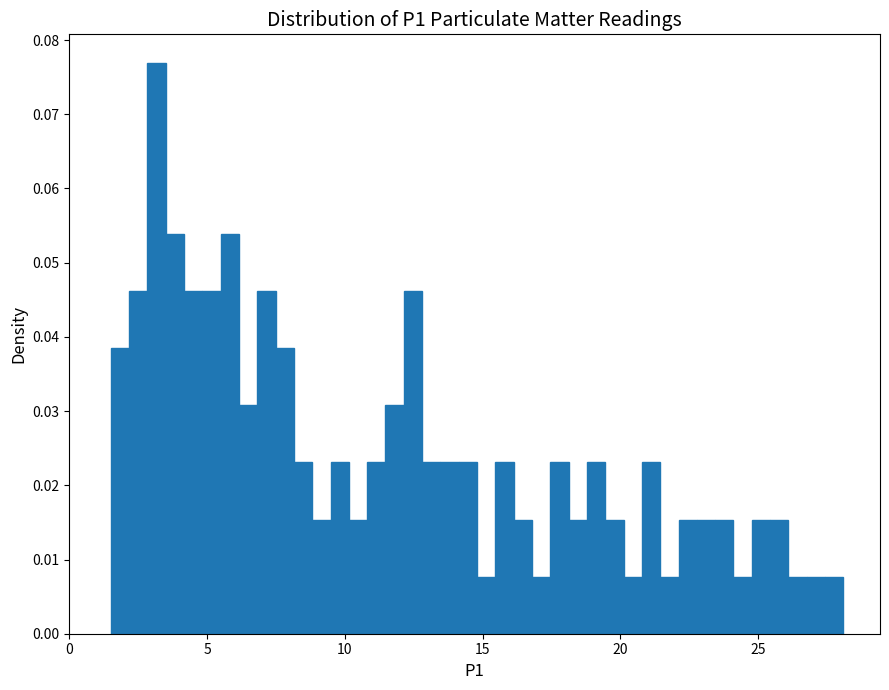

Around what value on the x-axis is the tallest bar? Give the approximate position of its centre, as read against the axis.

3.0